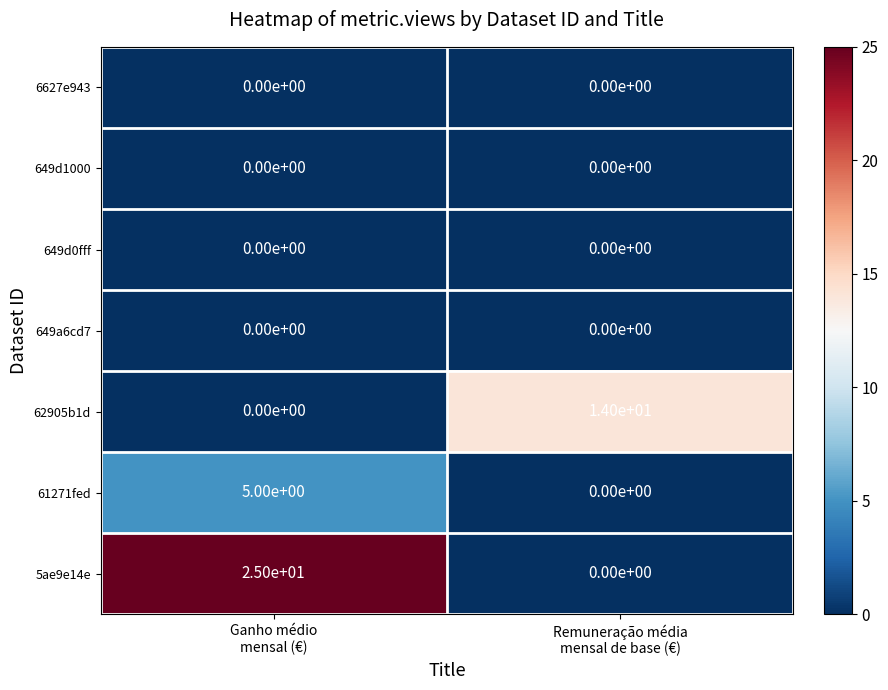

At how many categories does at least one series exceed 8?

2